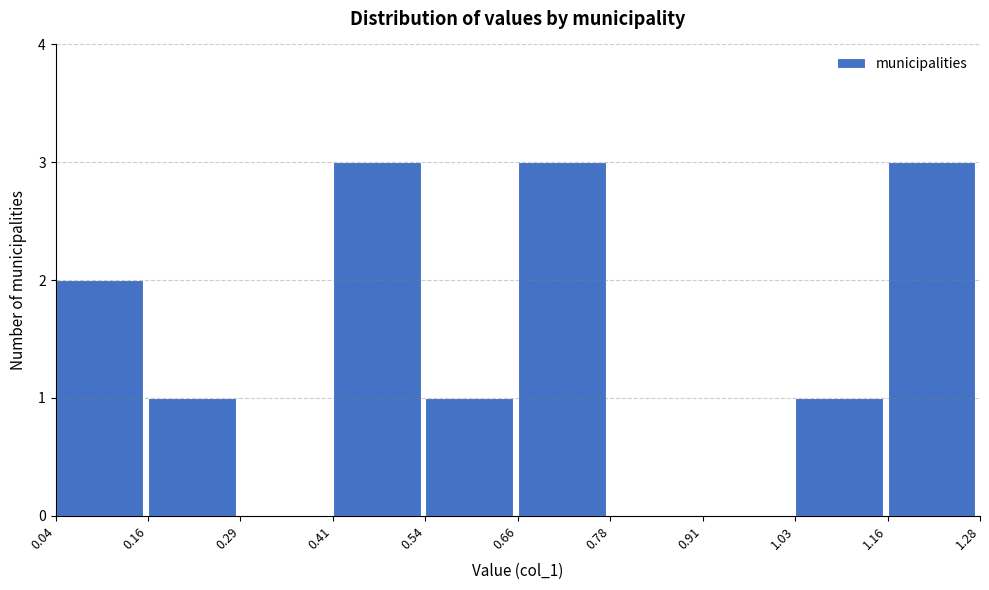

Reading left to right, transcribe this chart: for each bar, give the range it covers on the x-axis and its height. The values are not printed on the chart, so give them approximately, as read against the axis.

0.04 to 0.16: 2
0.16 to 0.29: 1
0.29 to 0.41: 0
0.41 to 0.54: 3
0.54 to 0.66: 1
0.66 to 0.78: 3
0.78 to 0.91: 0
0.91 to 1.03: 0
1.03 to 1.16: 1
1.16 to 1.28: 3